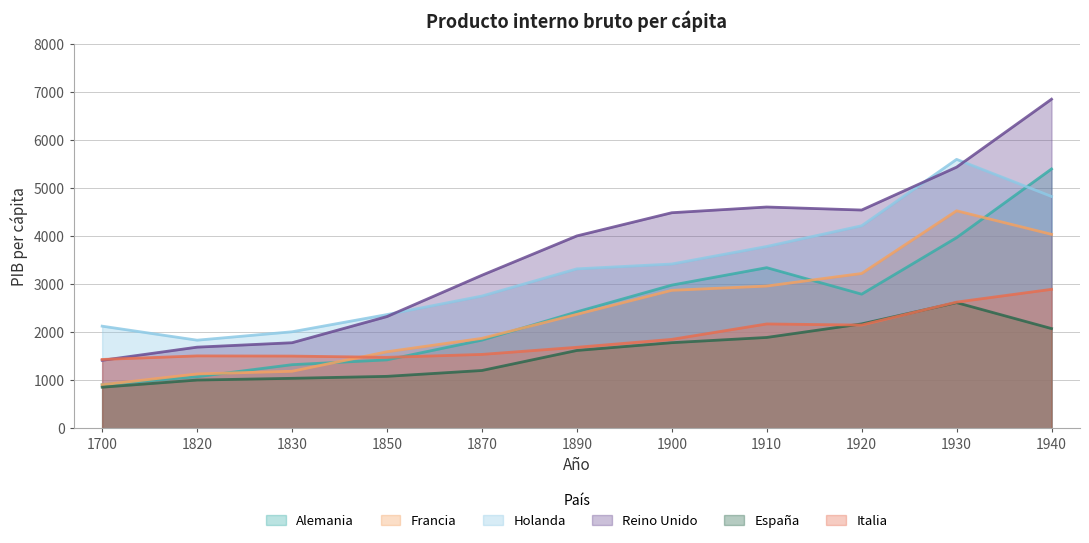

The Holanda series shows 3475 at 1700. True or false?

False